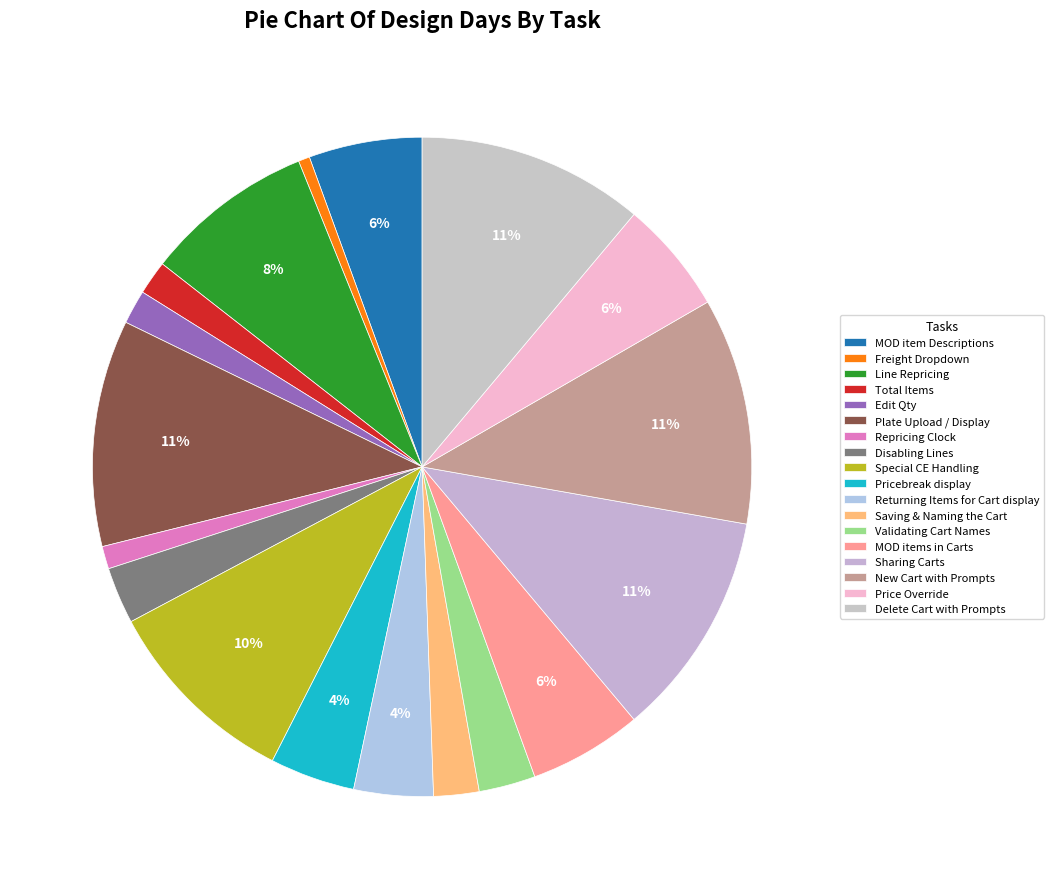

Count the number of slices in the pie.

18